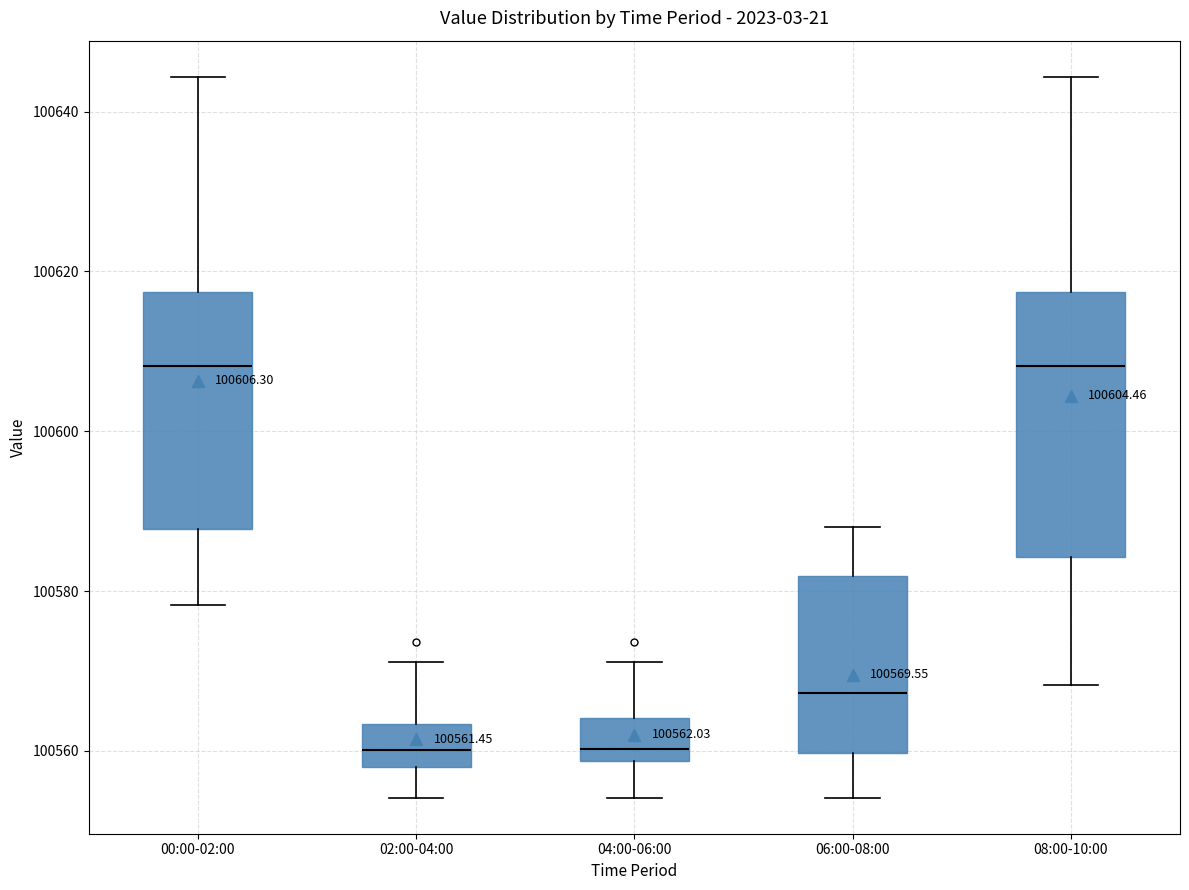

Which box is the tallest, from its lower edge to its upper edge?

08:00-10:00